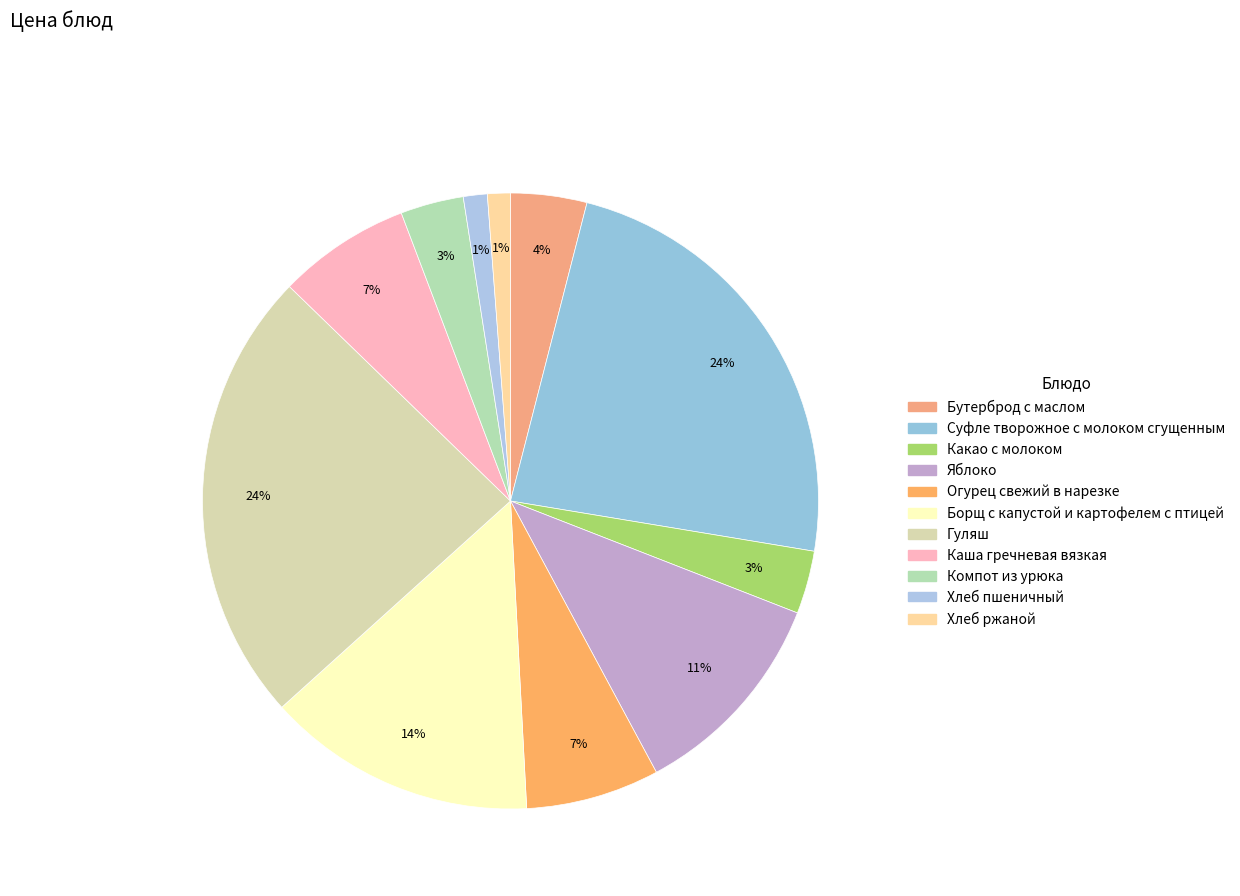

To the nearest percent, what is the difference between the largest and smallest slice percentages?

23%